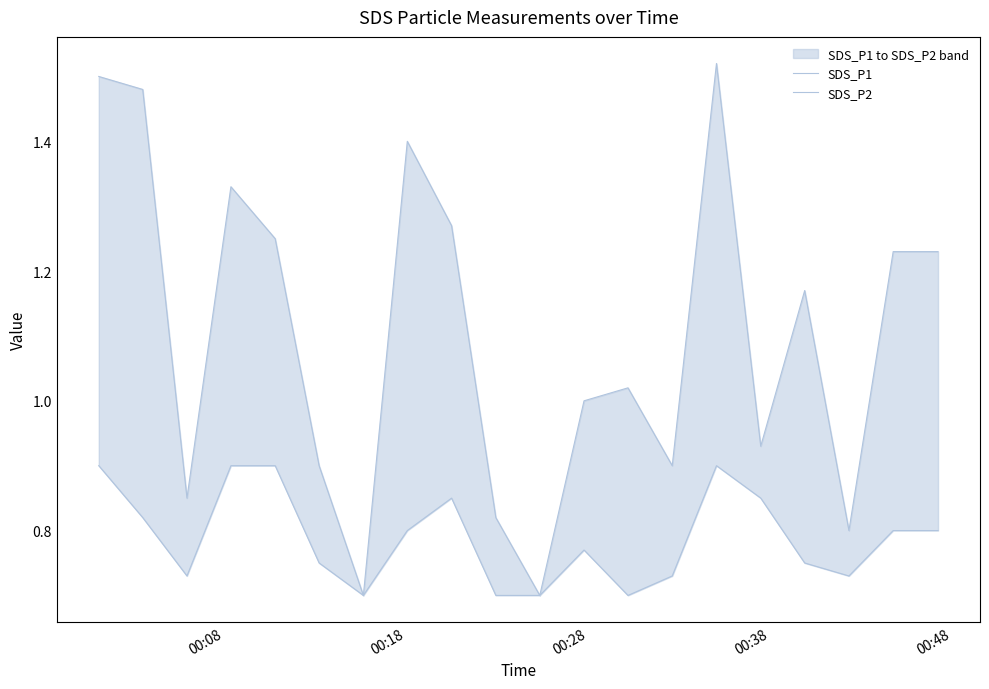

What is the minimum value shown in the chart?

0.7